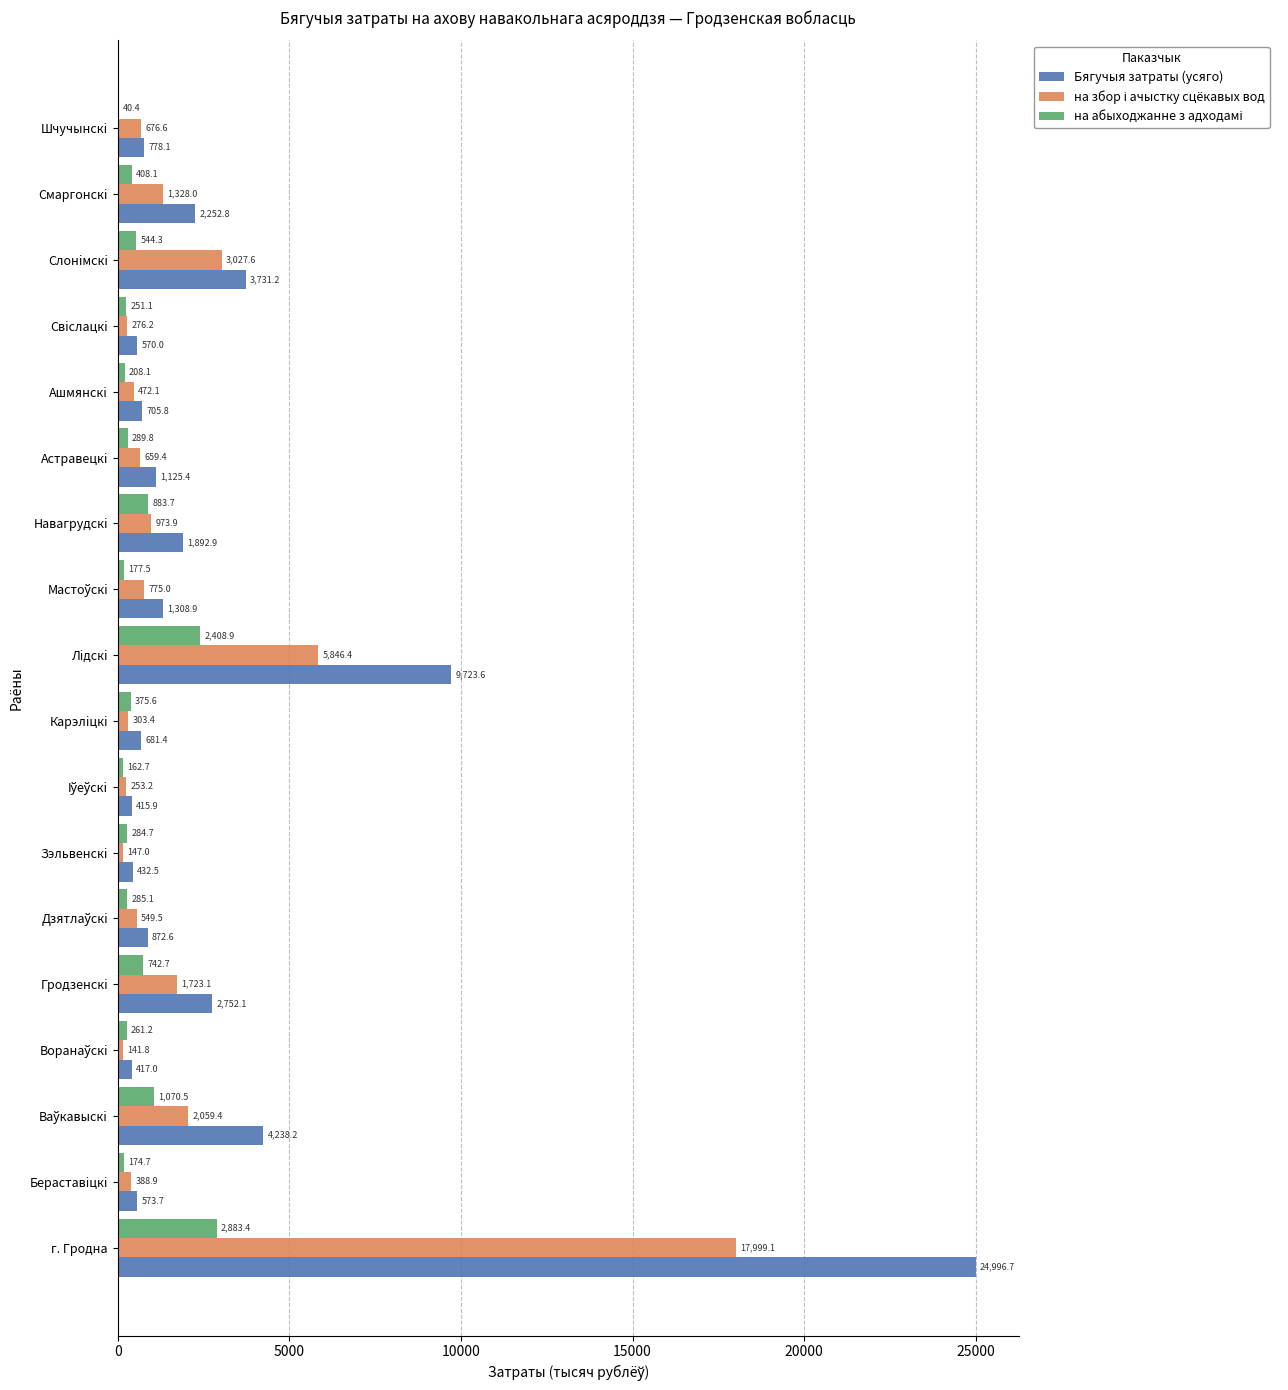

What is the total value across all series at Зэльвенскi?

864.2